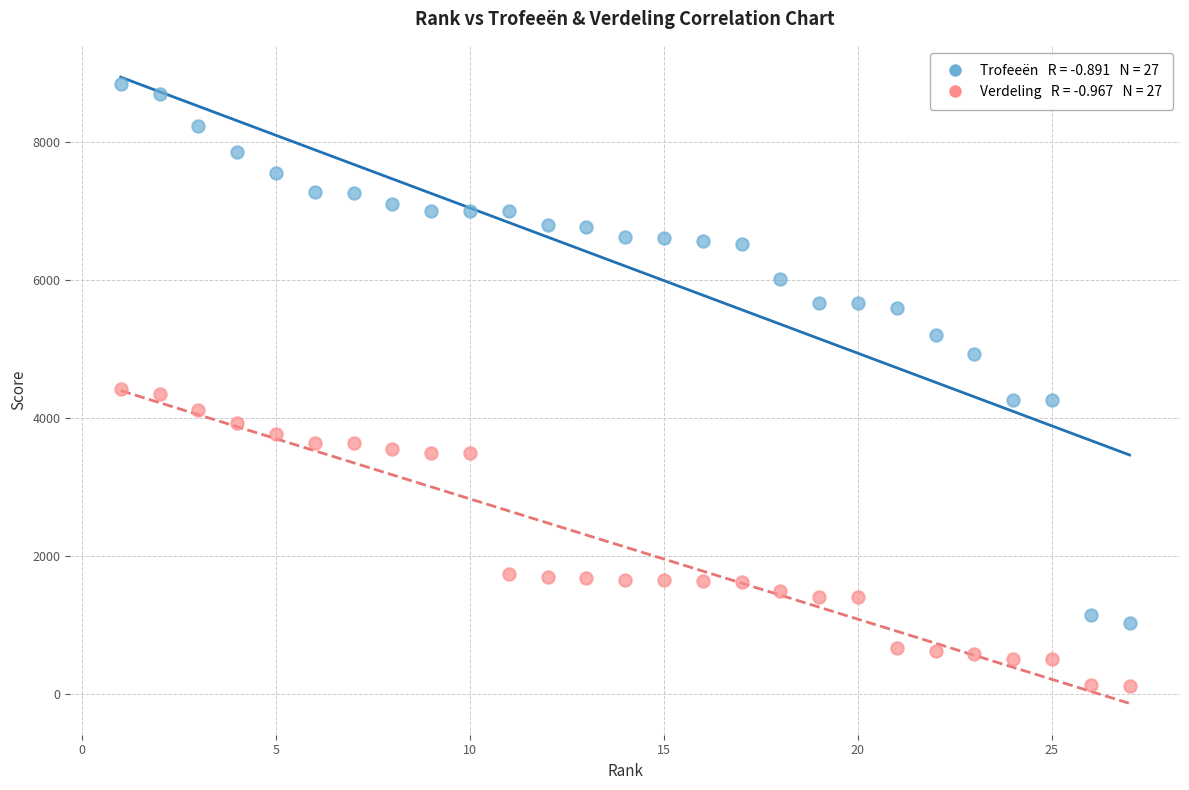

Across all data points, what is the range of Y values (max minus min)?

8726